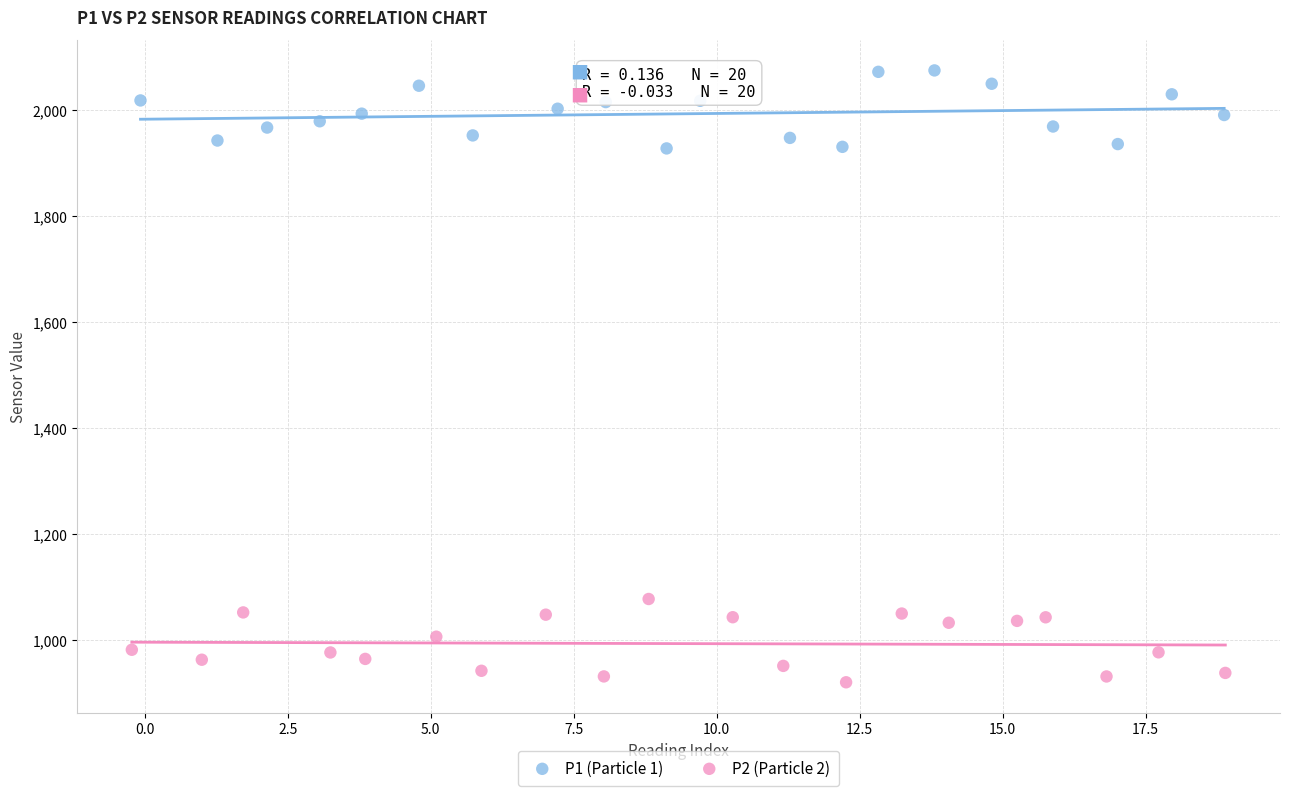

Which series reaches the minimum Y coordinate?

P2 (Particle 2)